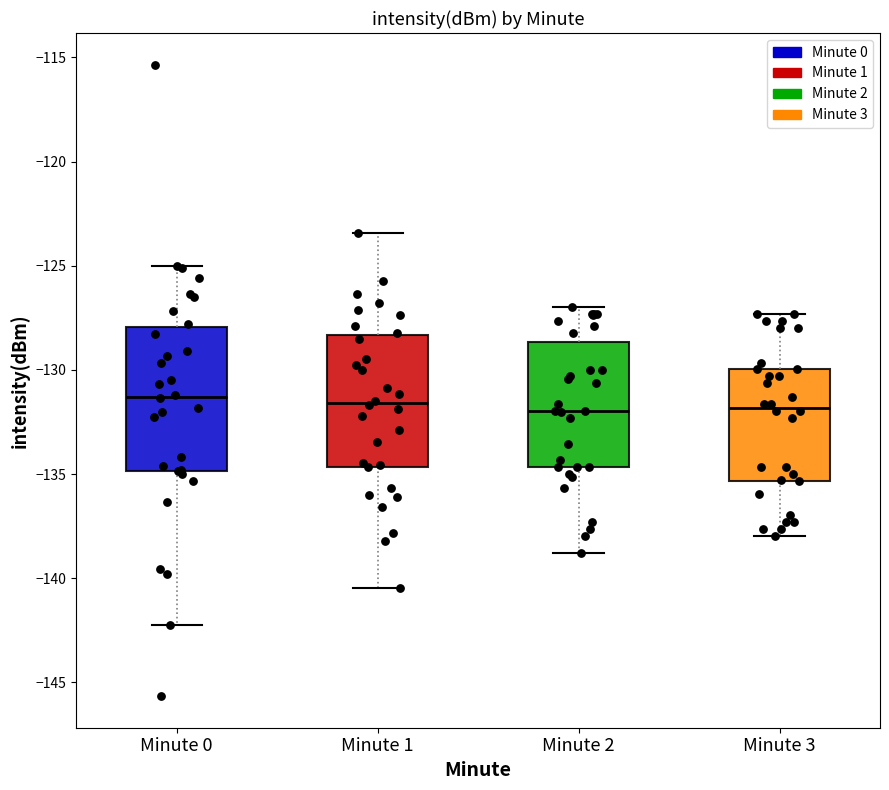

Where does the median line of the box for Minute 1 sit on the y-axis? The values are not printed on the chart, so give them approximately, as read against the axis.

-131.5